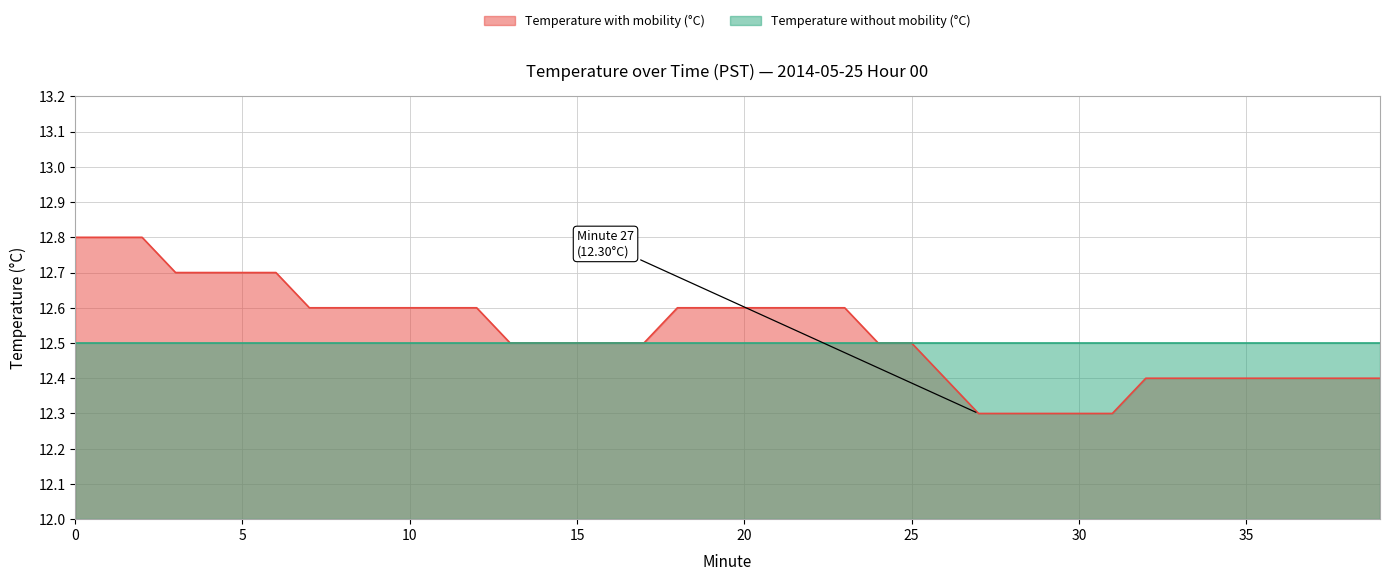

List the labels in order of value, smallest first.

27, 28, 29, 30, 31, 26, 32, 33, 34, 35, 36, 37, 38, 39, 13, 14, 15, 16, 17, 24, 25, 7, 8, 9, 10, 11, 12, 18, 19, 20, 21, 22, 23, 3, 4, 5, 6, 0, 1, 2